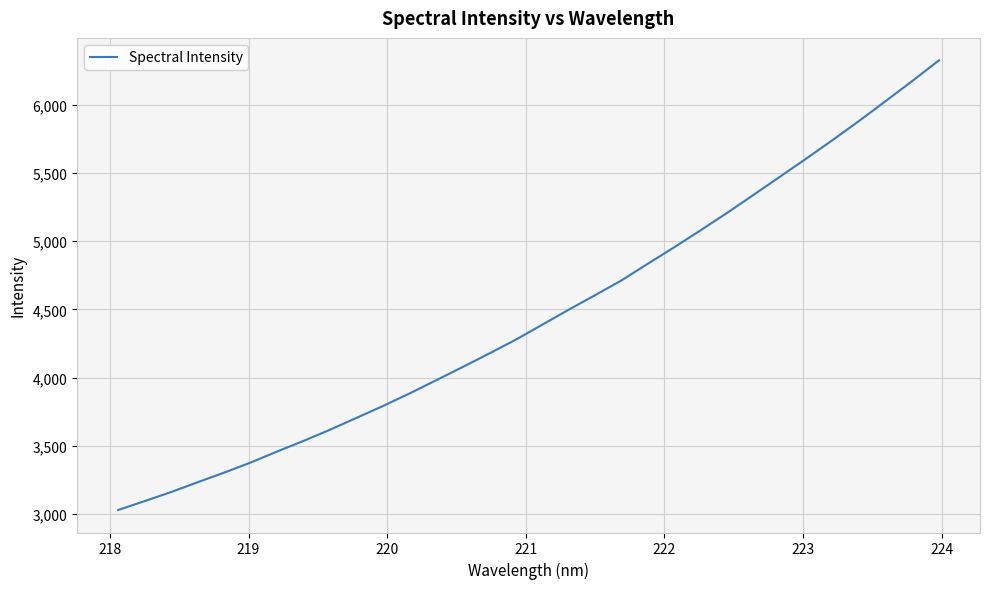

What is the difference between the maximum and minimum values?

3295.2